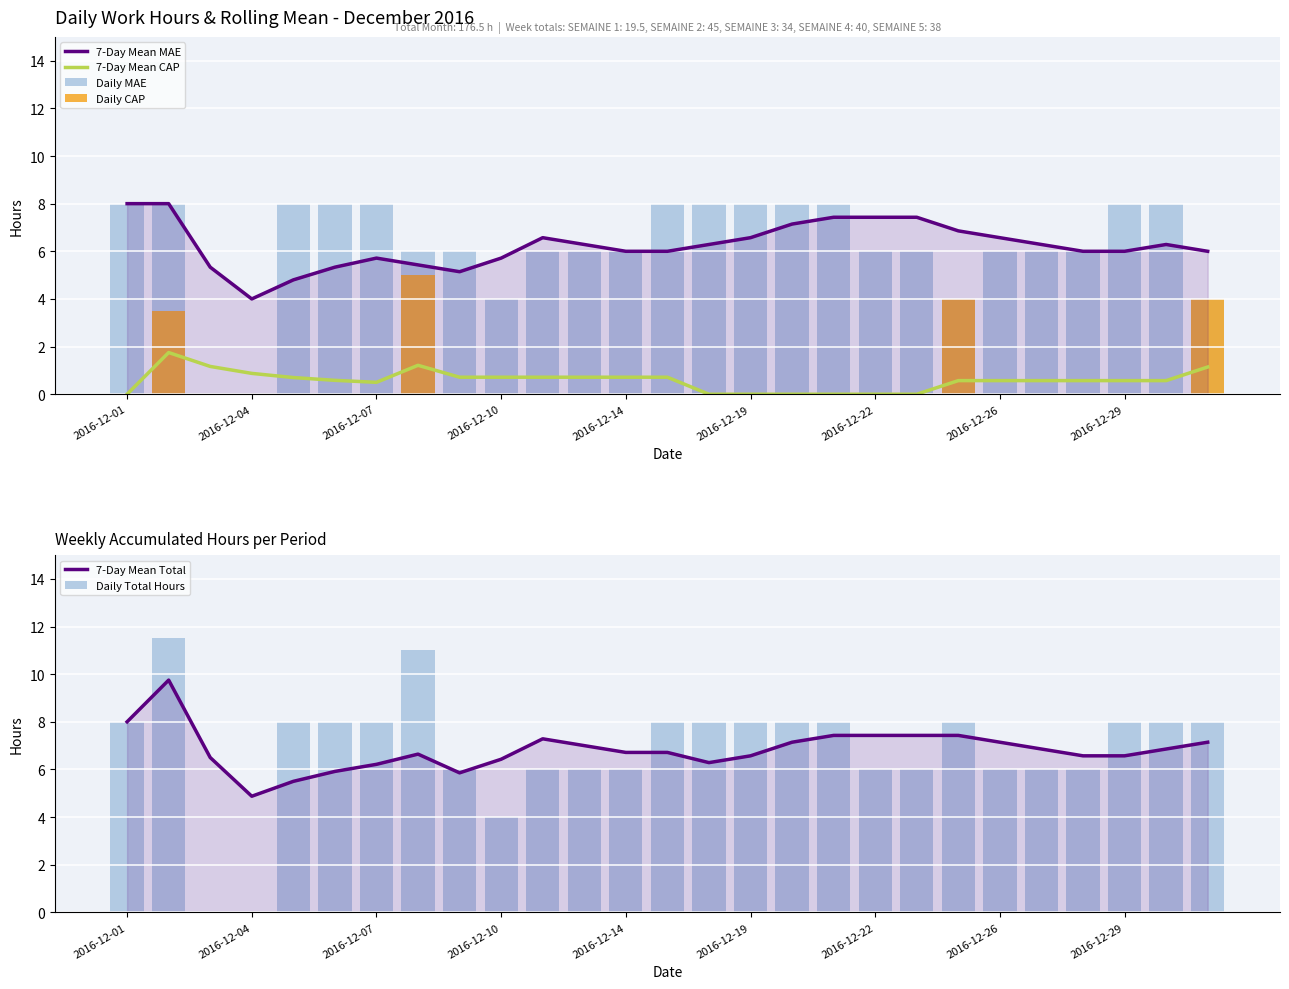

What is the spread (max minus min) of values at 2016-12-10?

6.4